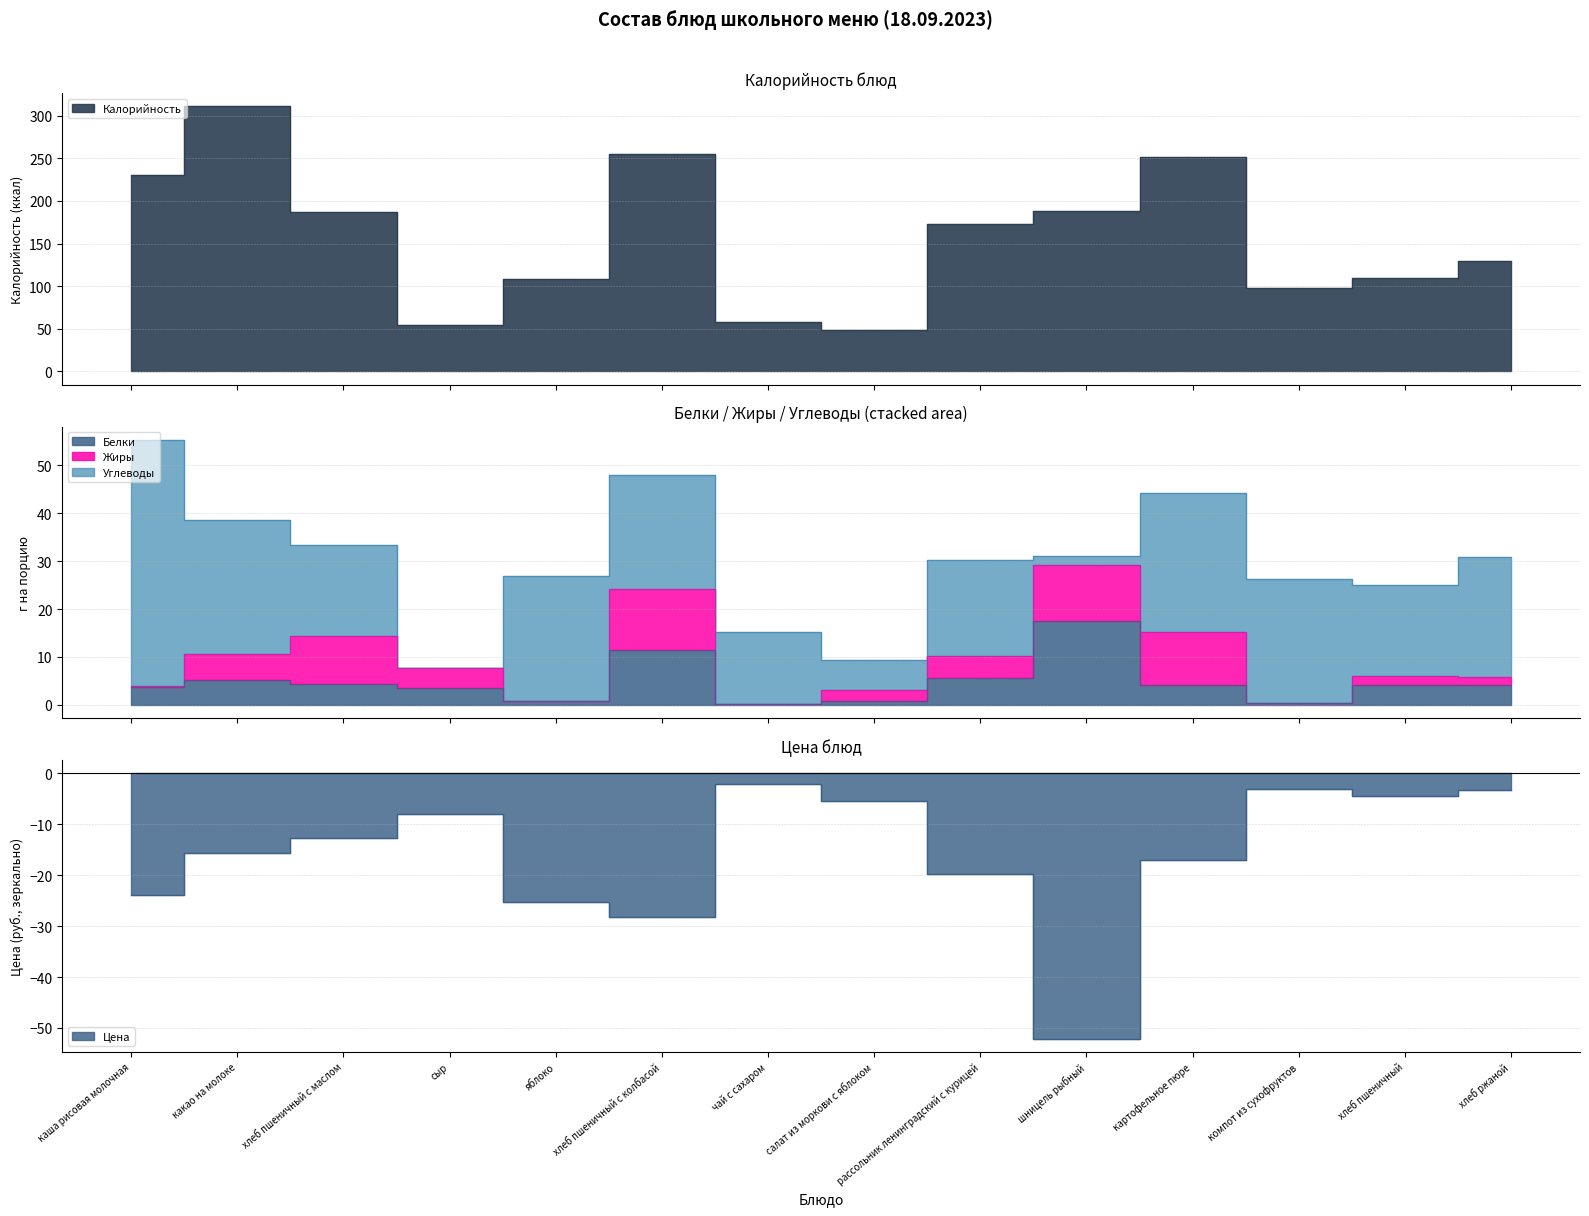

Which series changed the most between шницель рыбный and хлеб пшеничный?

Калорийность